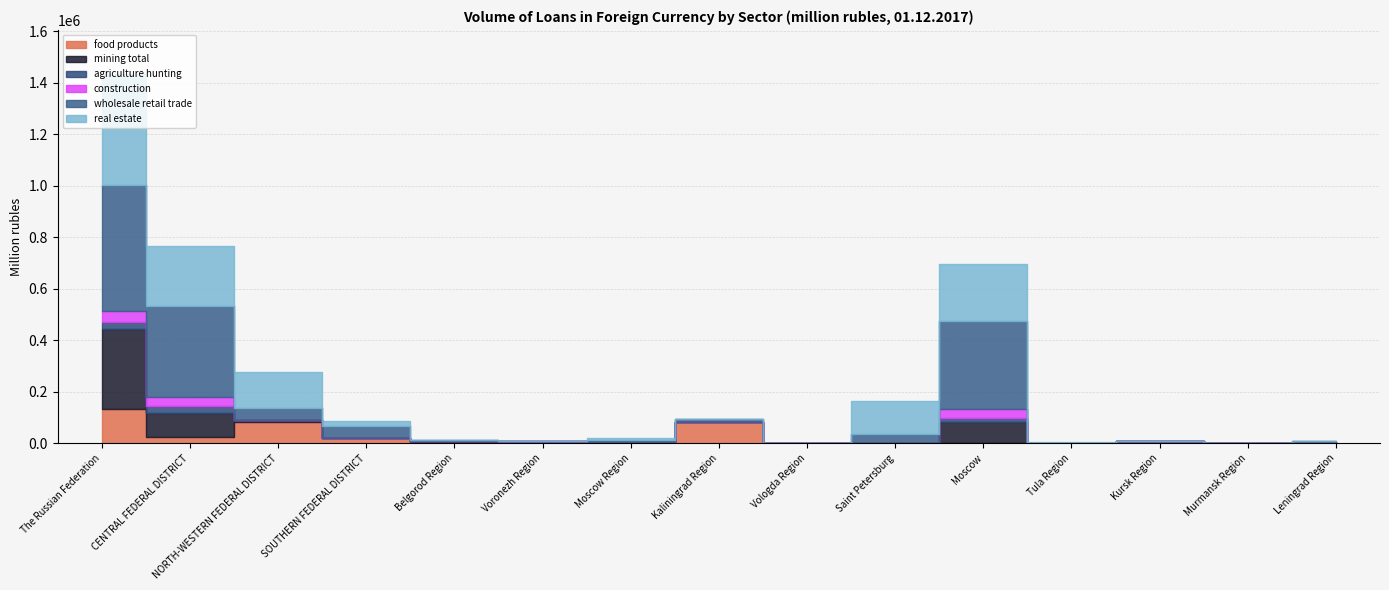

At Murmansk Region, list the series in order from smallest to largest.

agriculture hunting, construction, food products, wholesale retail trade, mining total, real estate